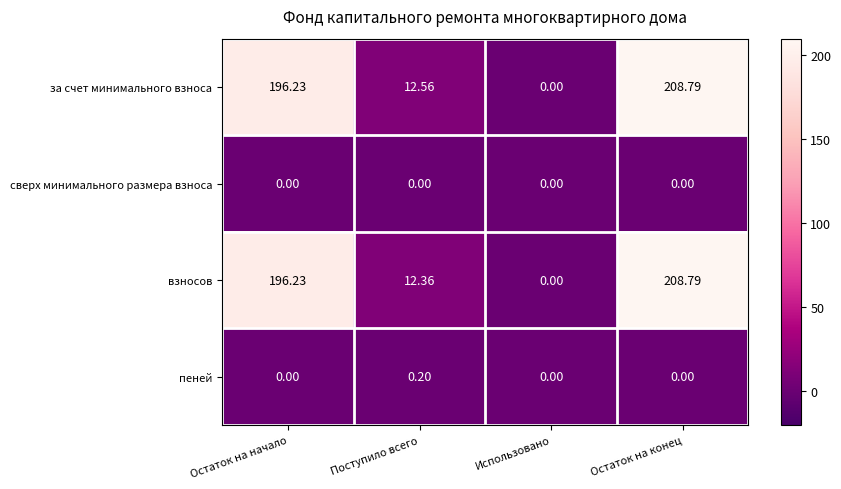

Which series has the largest total across all categories?

за счет минимального взноса